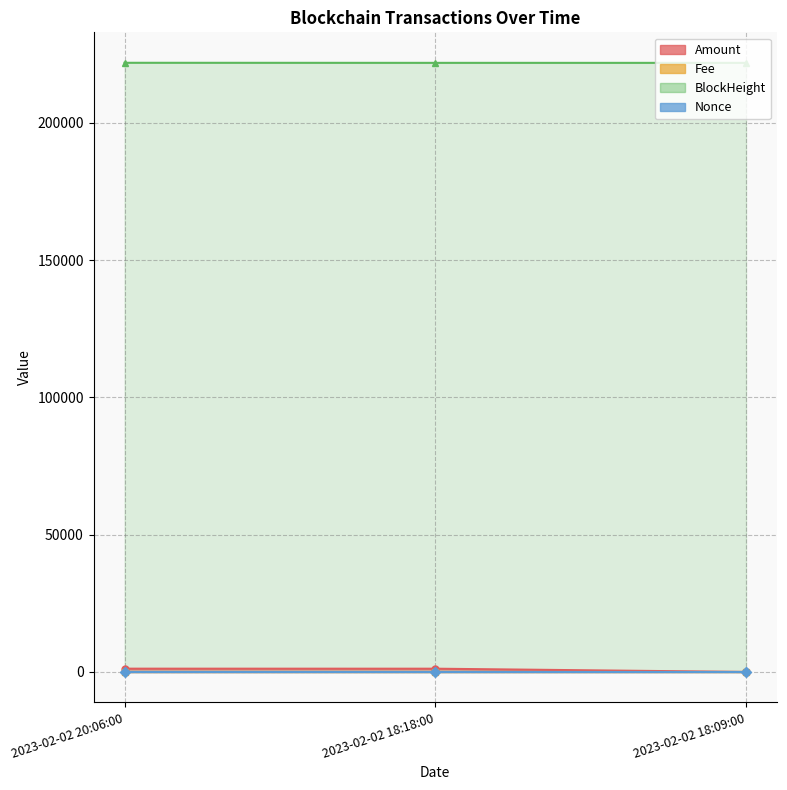

At which label is Amount closest to 605?

2023-02-02 18:18:00